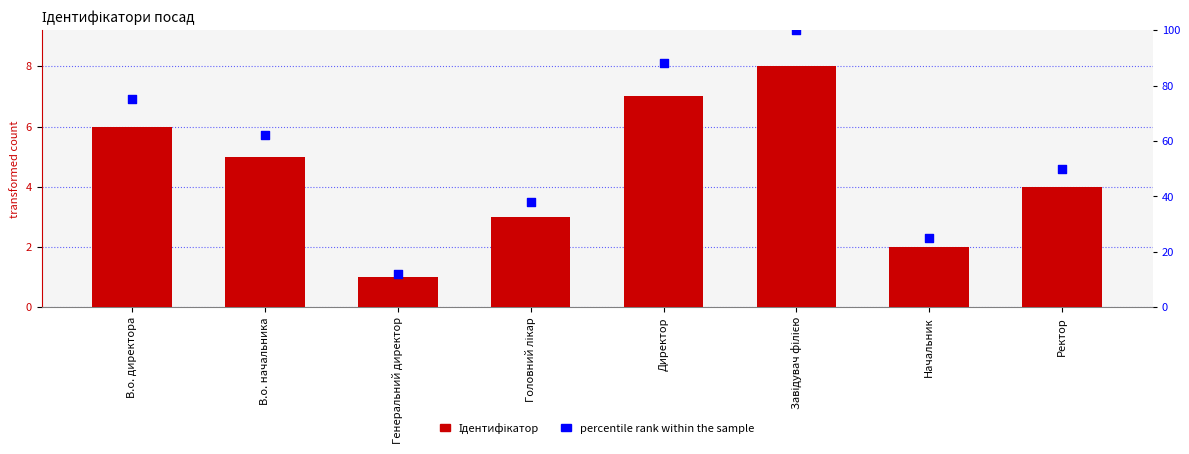

Which series has the largest total across all categories?

percentile rank within the sample